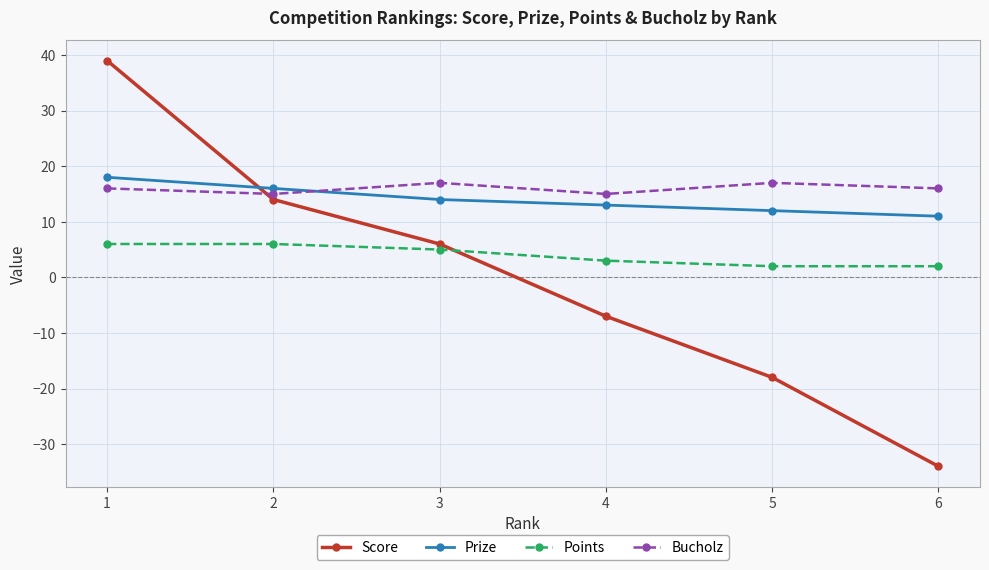

Reading right to left, list all the values displayed in this chart.

Score: 6=-34	5=-18	4=-7	3=6	2=14	1=39
Prize: 6=11	5=12	4=13	3=14	2=16	1=18
Points: 6=2	5=2	4=3	3=5	2=6	1=6
Bucholz: 6=16	5=17	4=15	3=17	2=15	1=16